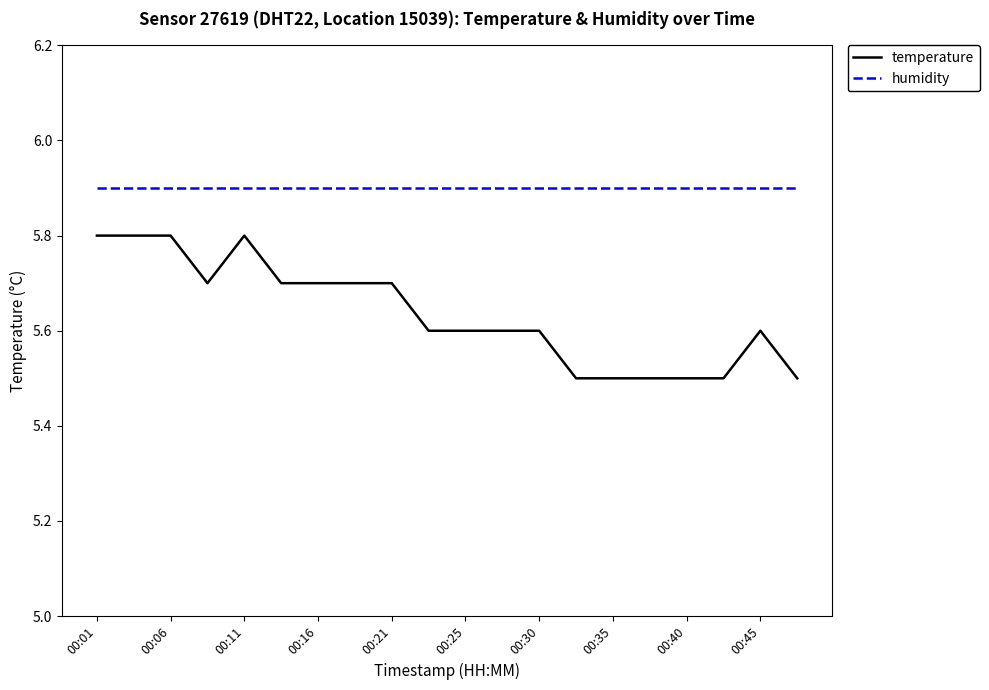

What is the maximum value for temperature?

5.8